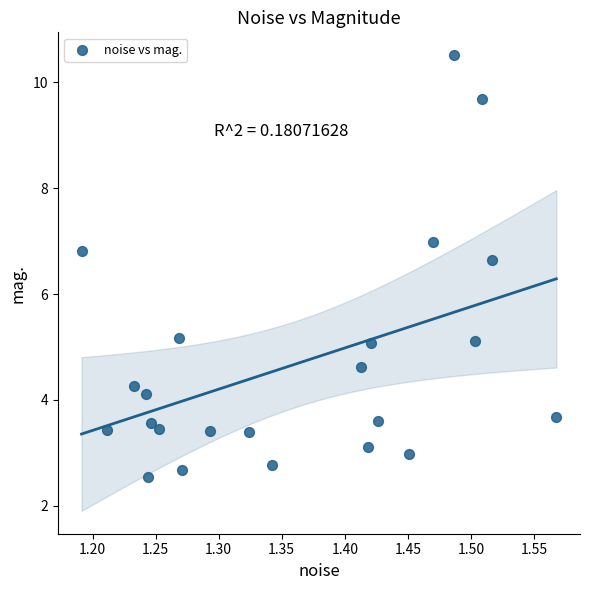

What Y value in the scatter plot is closest to 6?

6.6